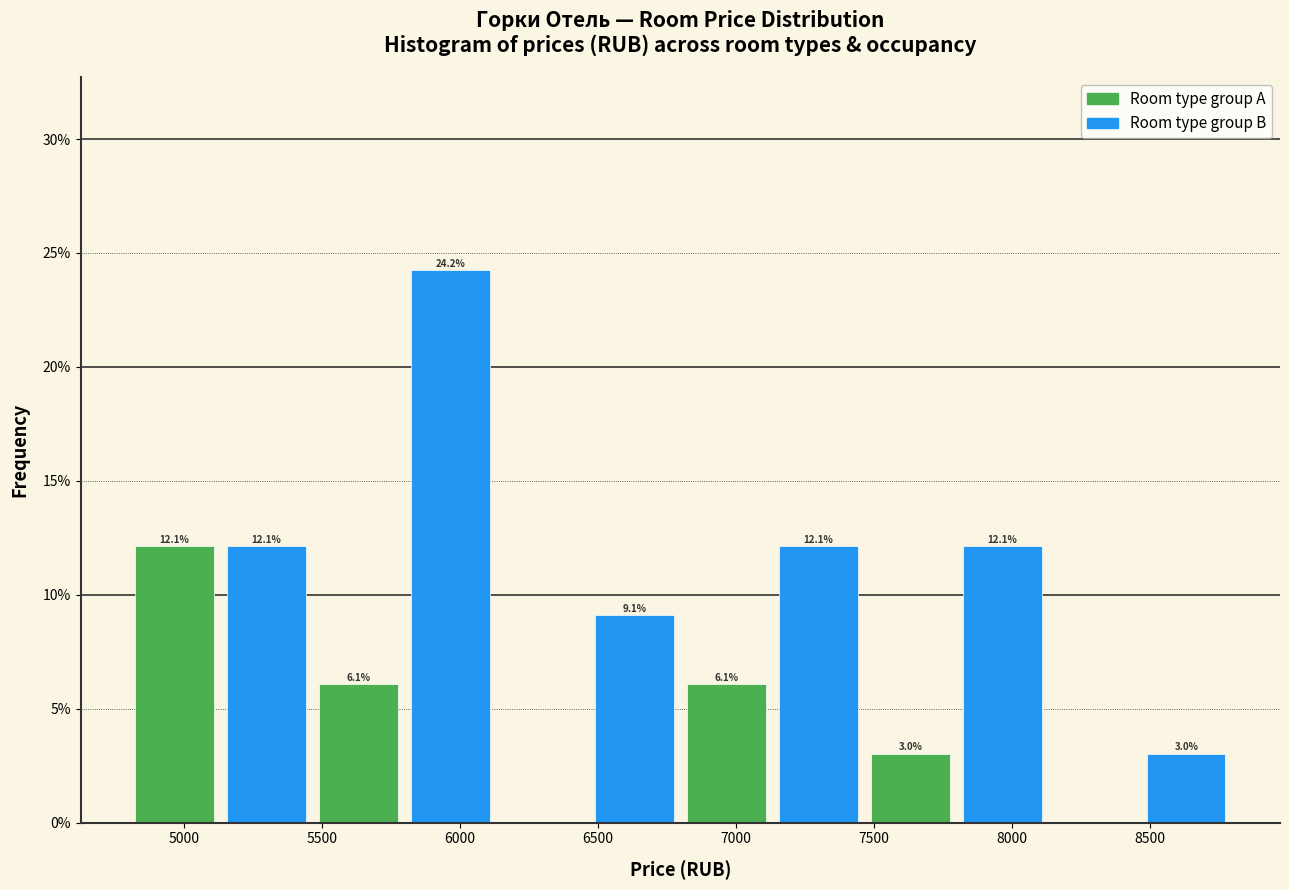

Over which range of the x-axis is the bar tallest?

5800 to 6150